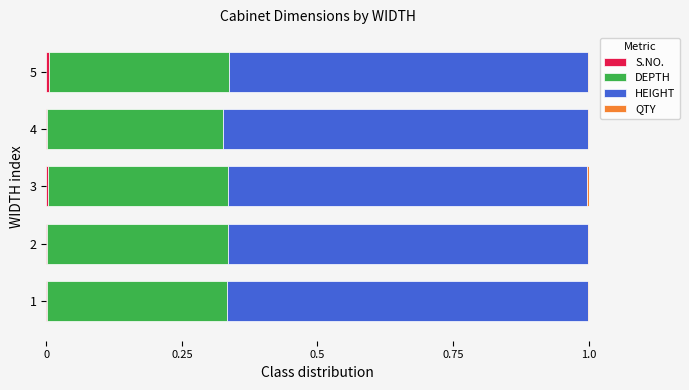

Count the number of data series in this chart.

4